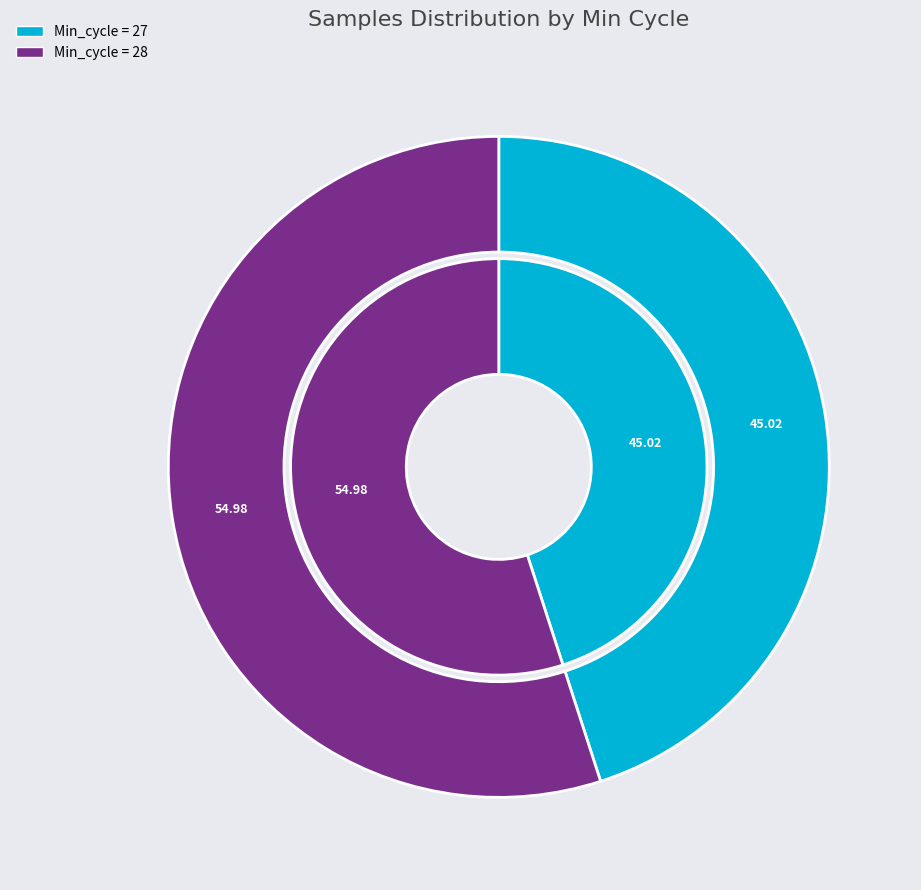

Does 27 account for over 50% of the chart?

No